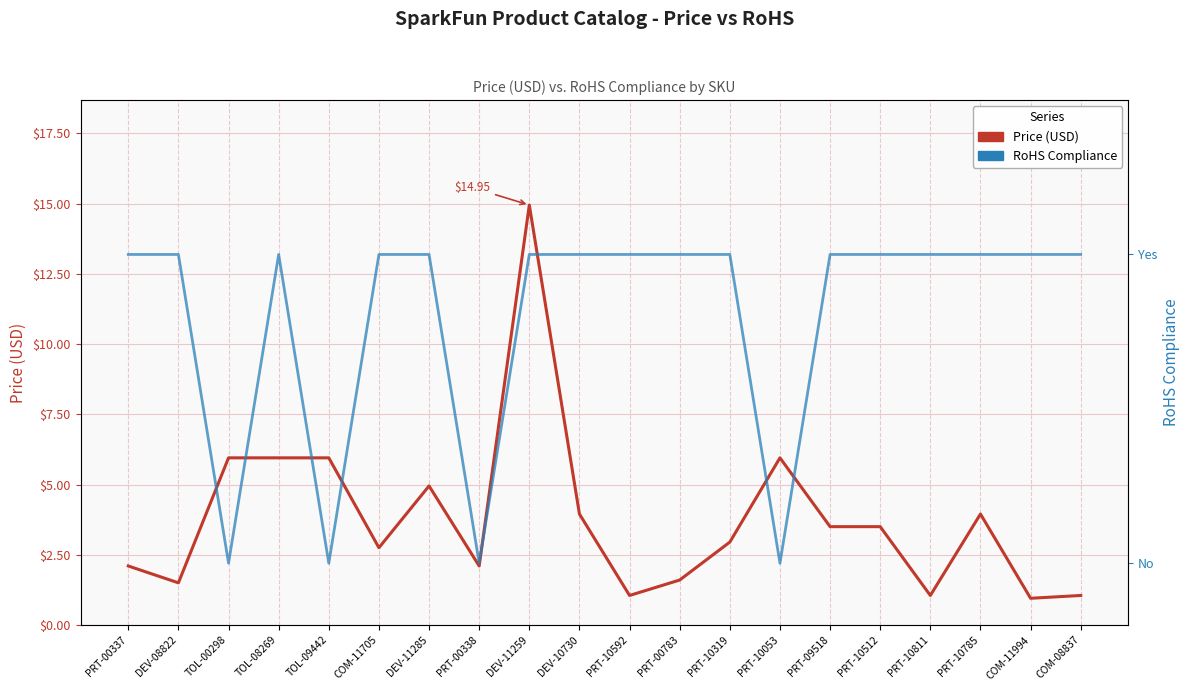

What is the sum of the RoHS Compliance values at PRT-10319 and DEV-11285?

2.0